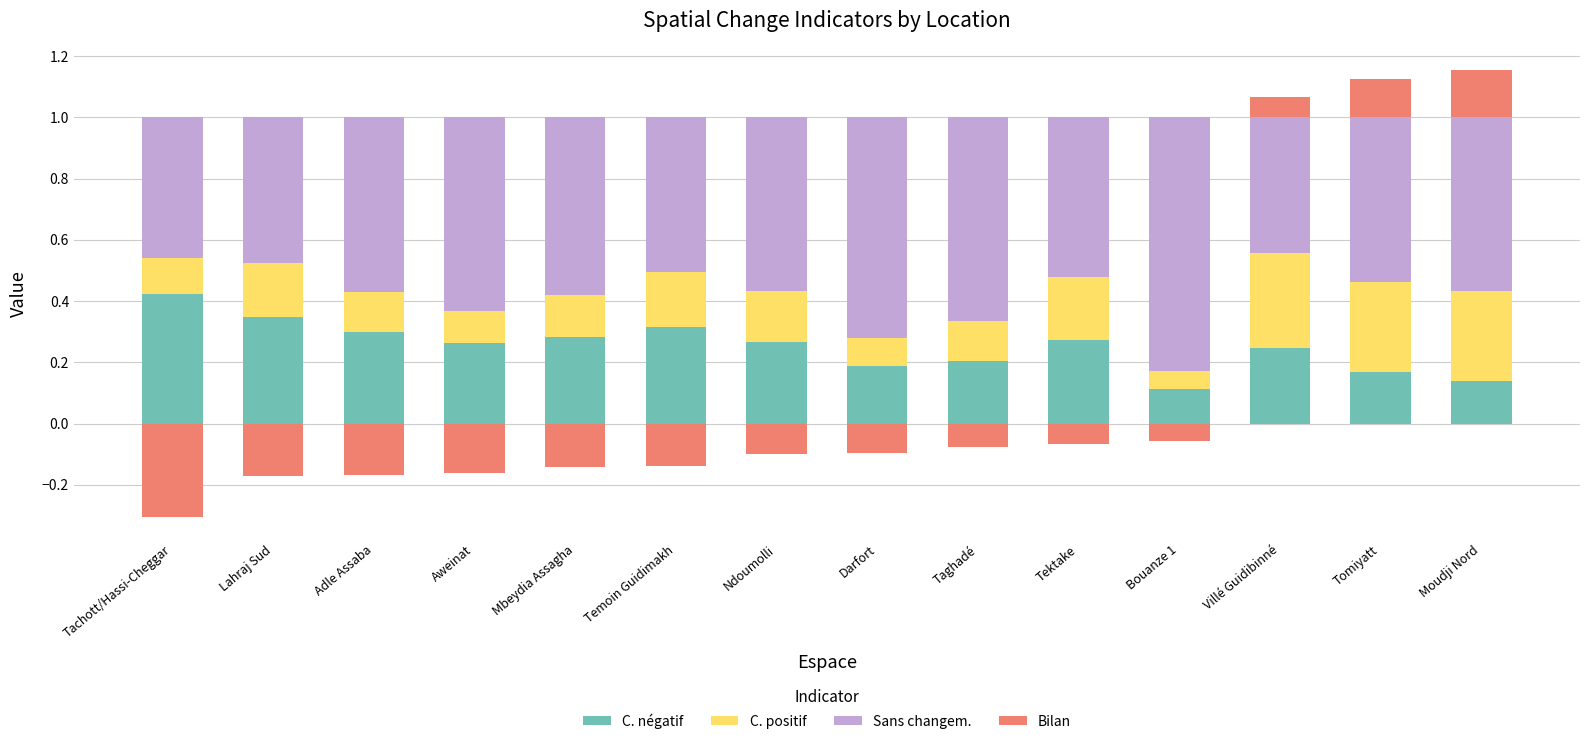

The C. négatif series shows 0.2 at Taghadé. True or false?

True